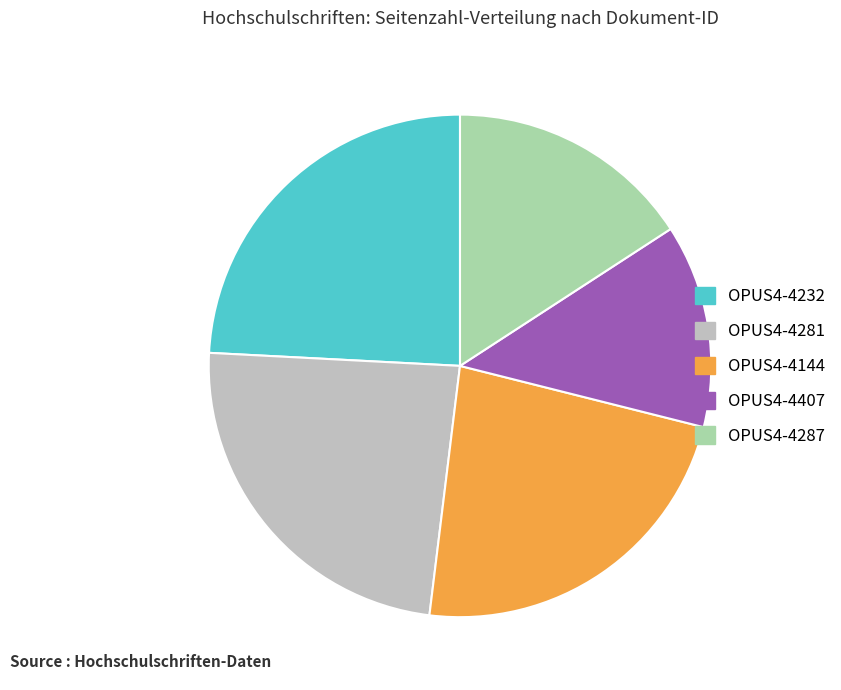

Does OPUS4-4281 represent more than half of the total?

No